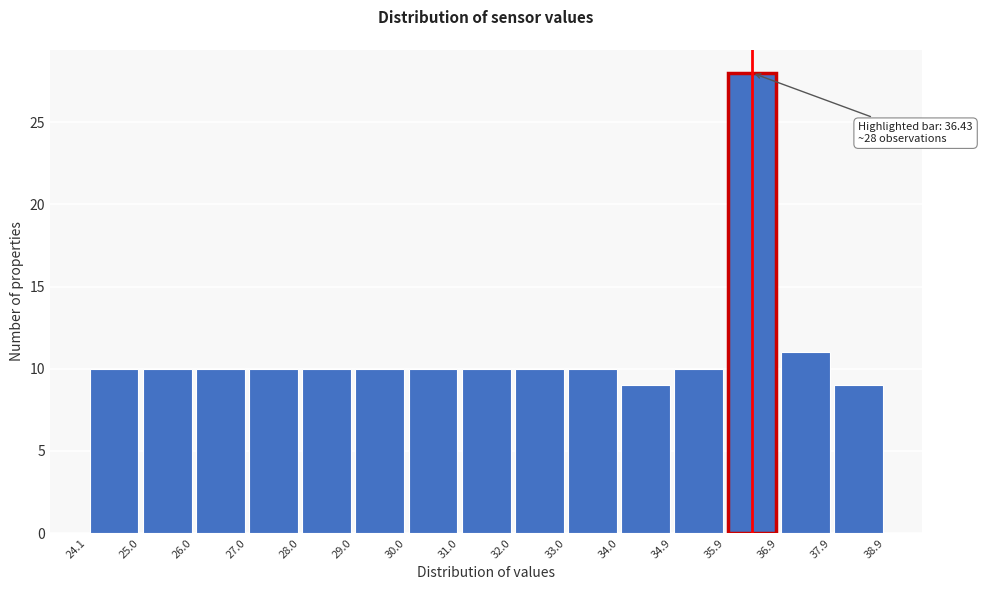

Over which range of the x-axis is the bar tallest?

35.9 to 36.9